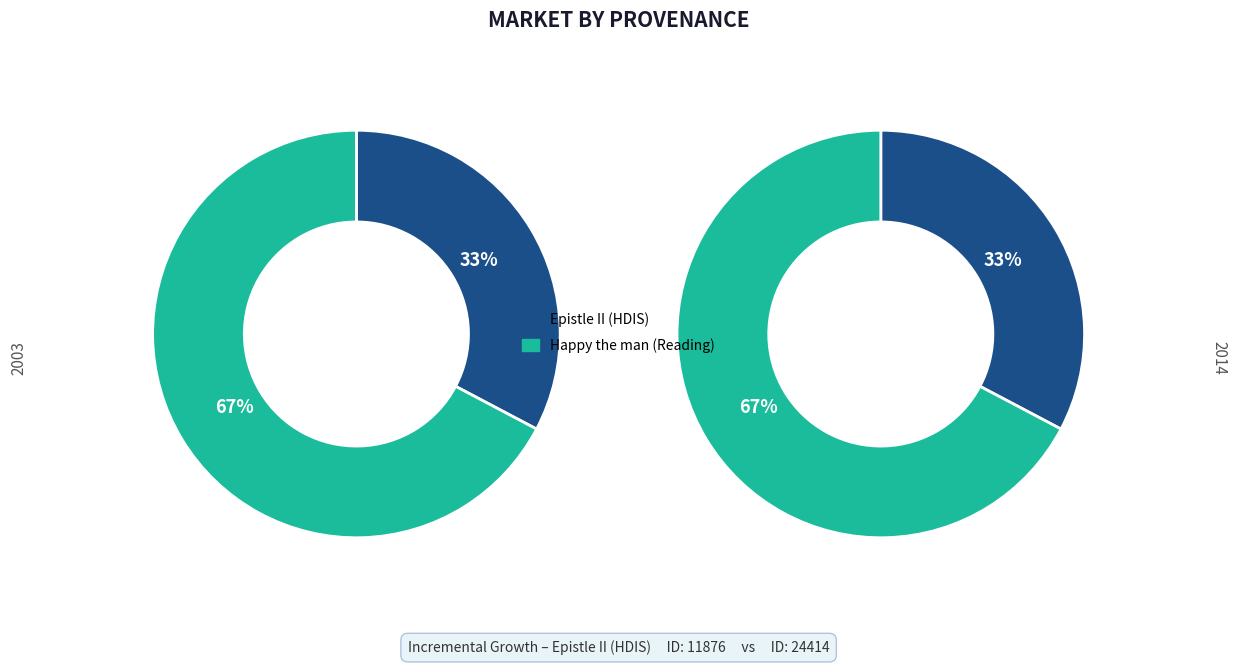

True or false: Epistle II (HDIS) accounts for 44% of the total.

False